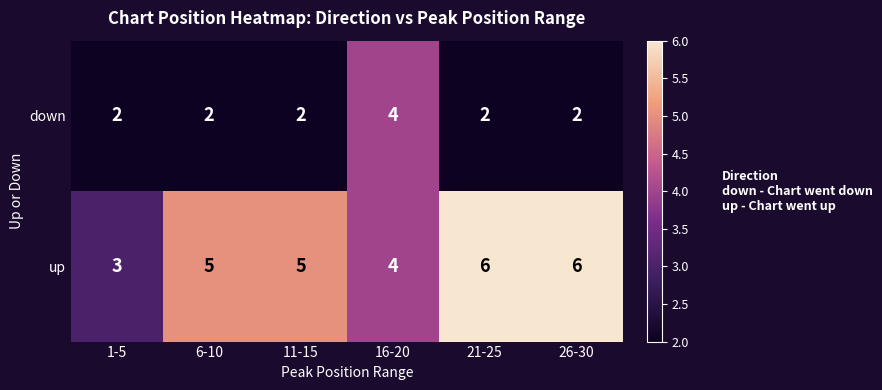

What is the highest value of the down series?

4